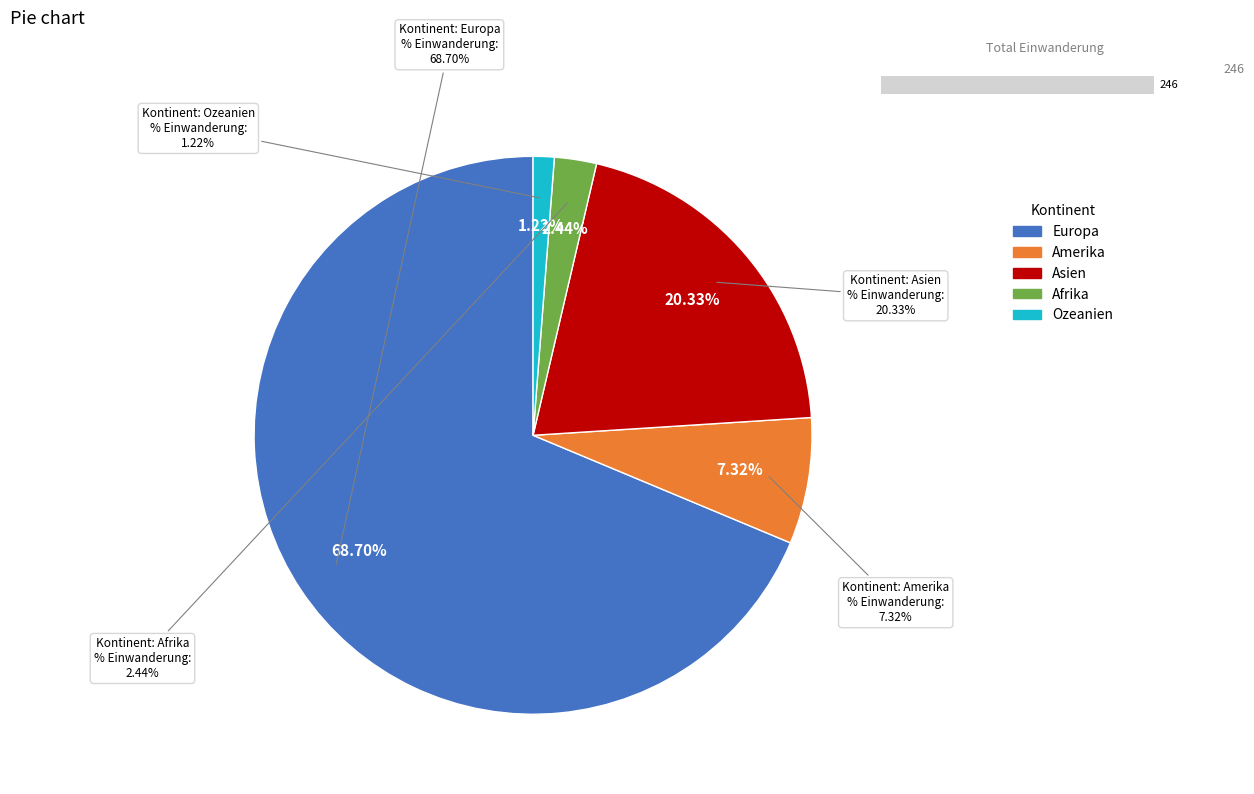

True or false: Asien accounts for 7% of the total.

False